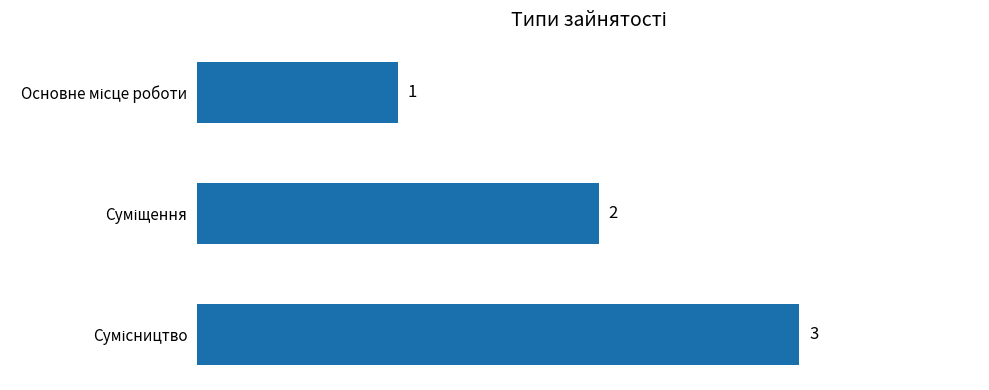

How many values are below 2?

1